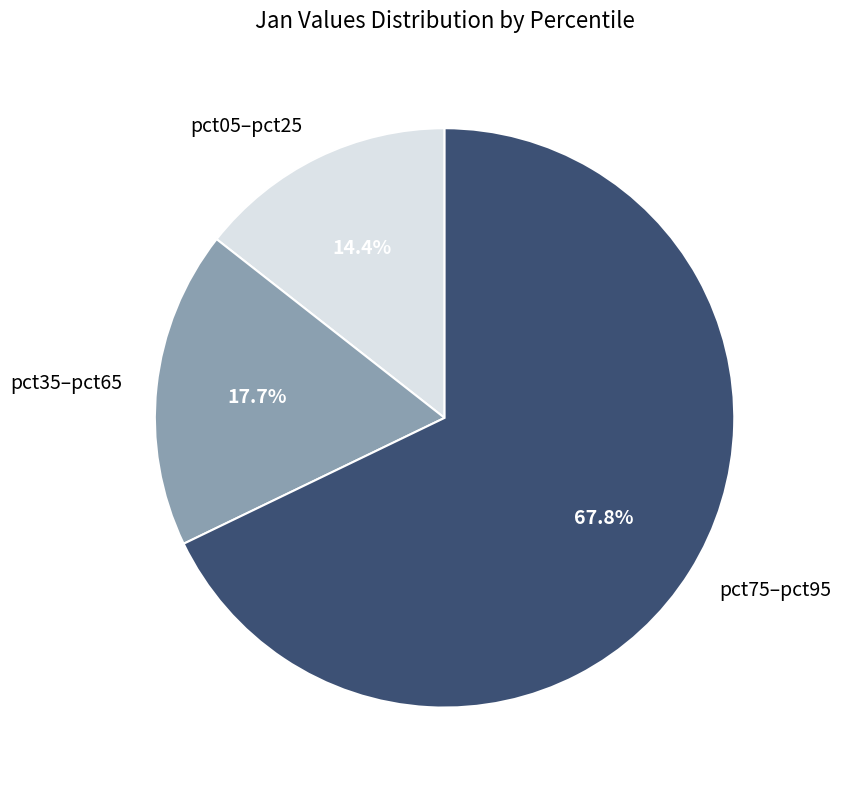

Which slice is the largest?

pct75–pct95